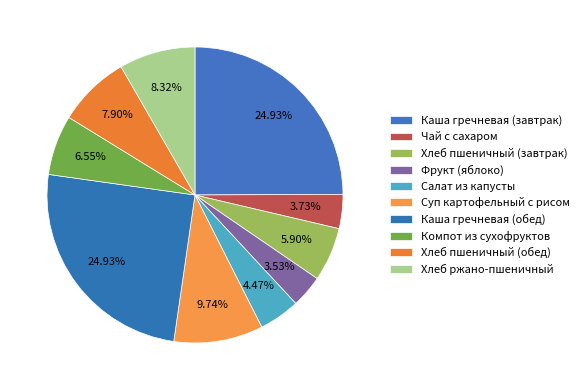

Combined, what portion of the pie is Фрукт (яблоко) and Суп картофельный с рисом?

13.3%